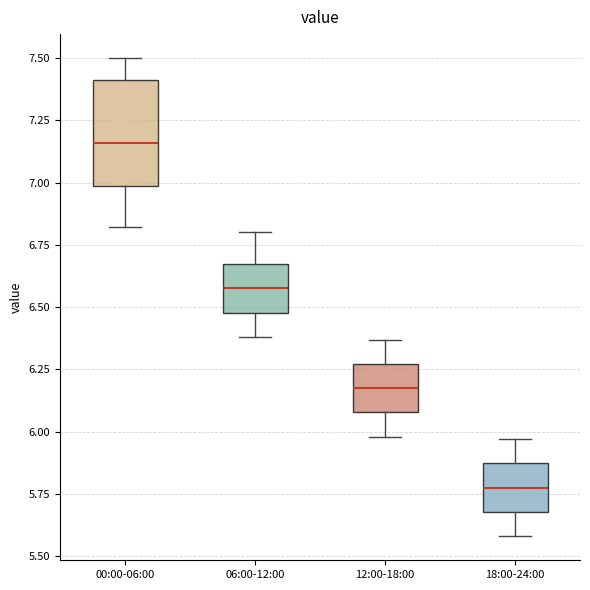

Which box's median line is the highest?

00:00-06:00